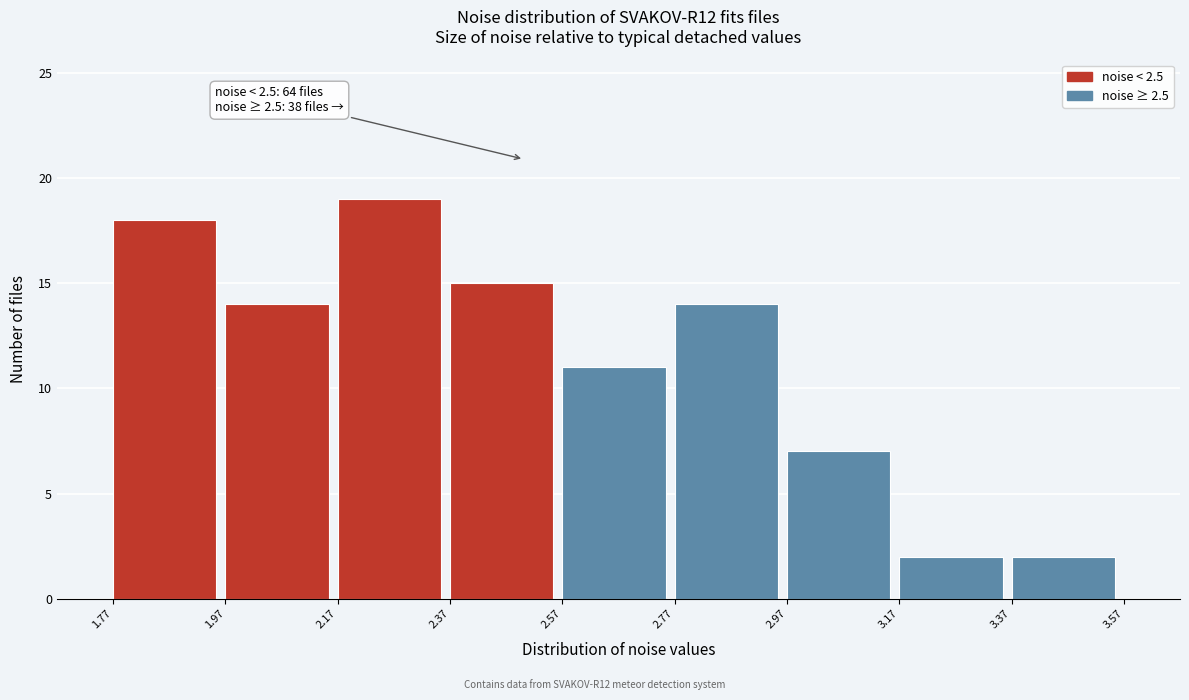

Which range on the x-axis has the tallest bar?

2.17 to 2.37